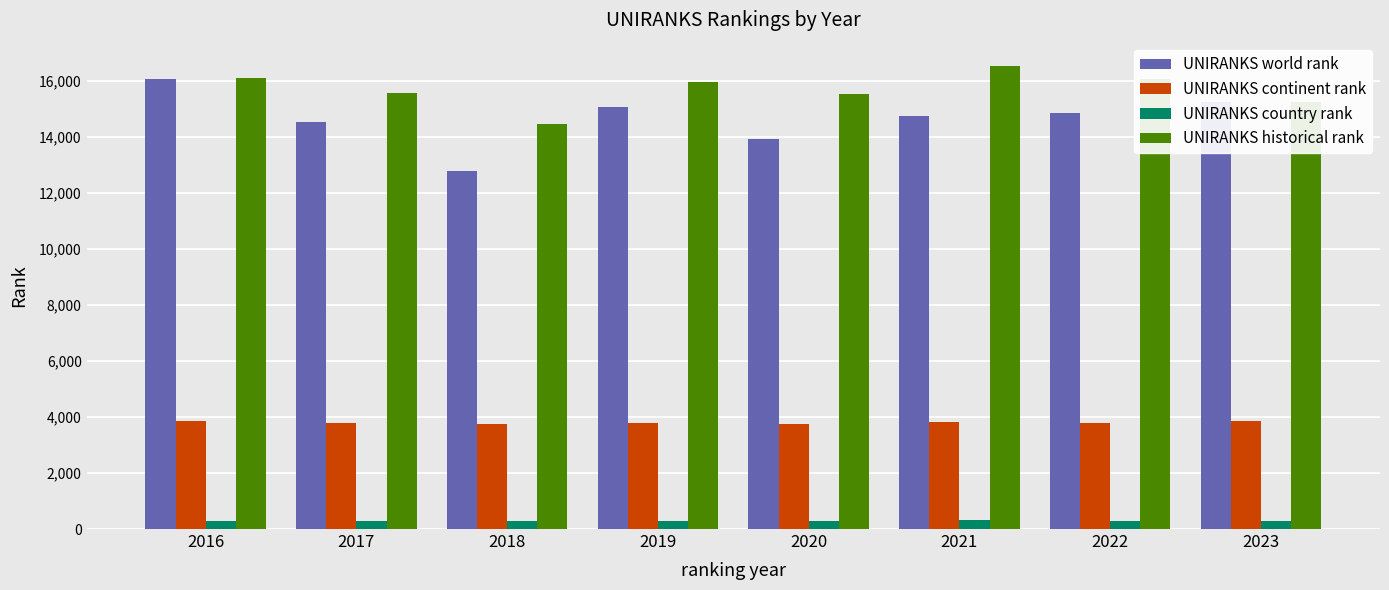

How many bars are there in total?

32